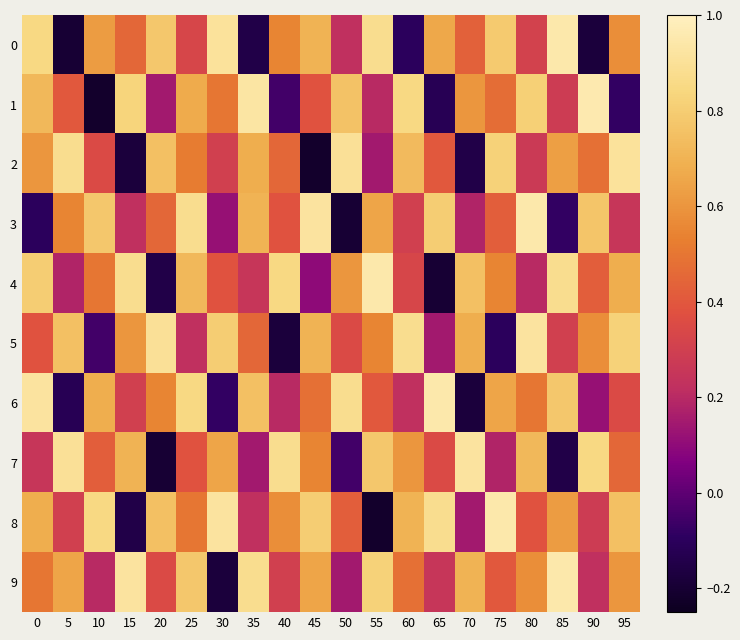

Rank the series at 40 from lowest to highest value.

5, 1, 6, 9, 3, 2, 0, 8, 4, 7